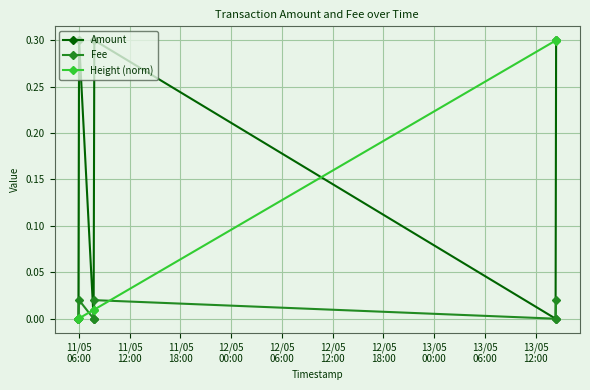

Rank the series by their average value, from highest to lowest.

Amount, Height (norm), Fee